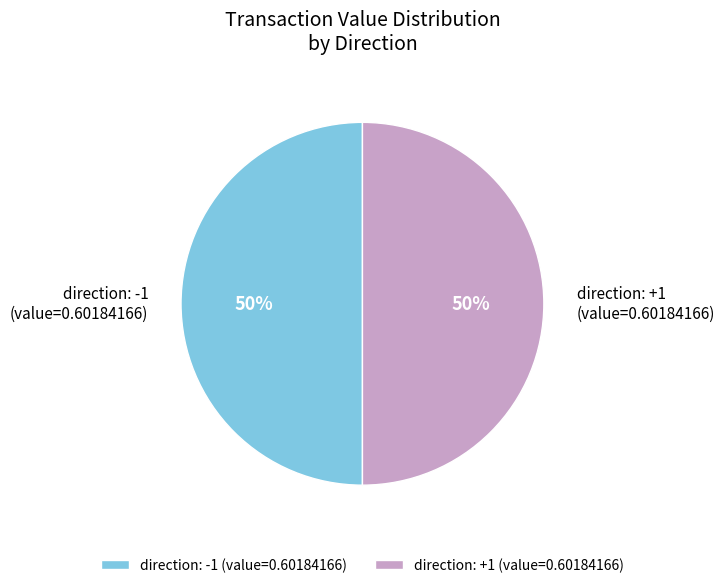

Is it true that direction: +1 (value=0.60184166) is 38% of the pie?

False